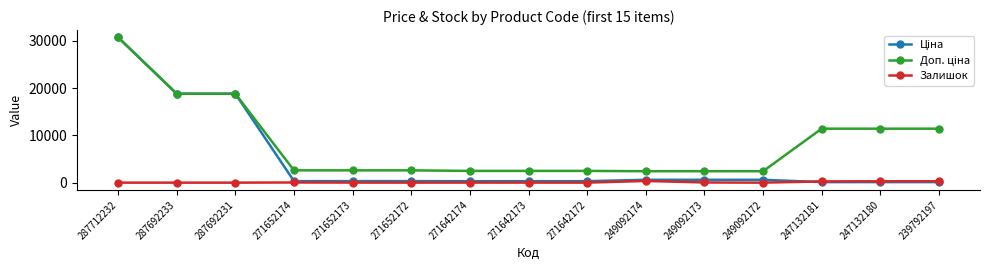

True or false: Залишок has a value of 358.0 at 249092174.

True